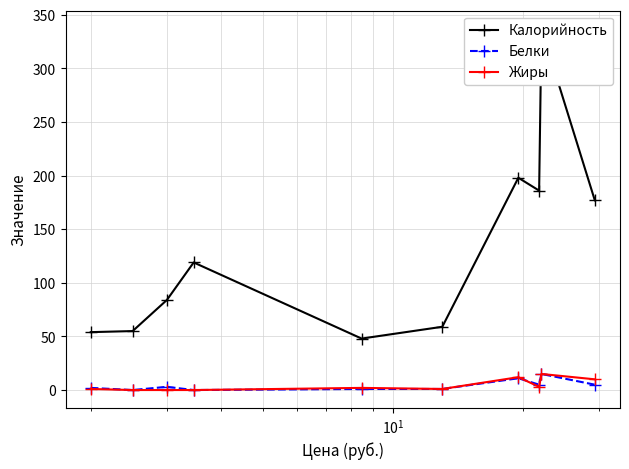

Reading left to right, what are all the values shown in this chart?

Калорийность: 54	55	84	119	48	59	198	186	337	177
Белки: 2	0	3	0	1	1	11	5	15	5
Жиры: 1	0	0	0	2	1	12	3	15	10